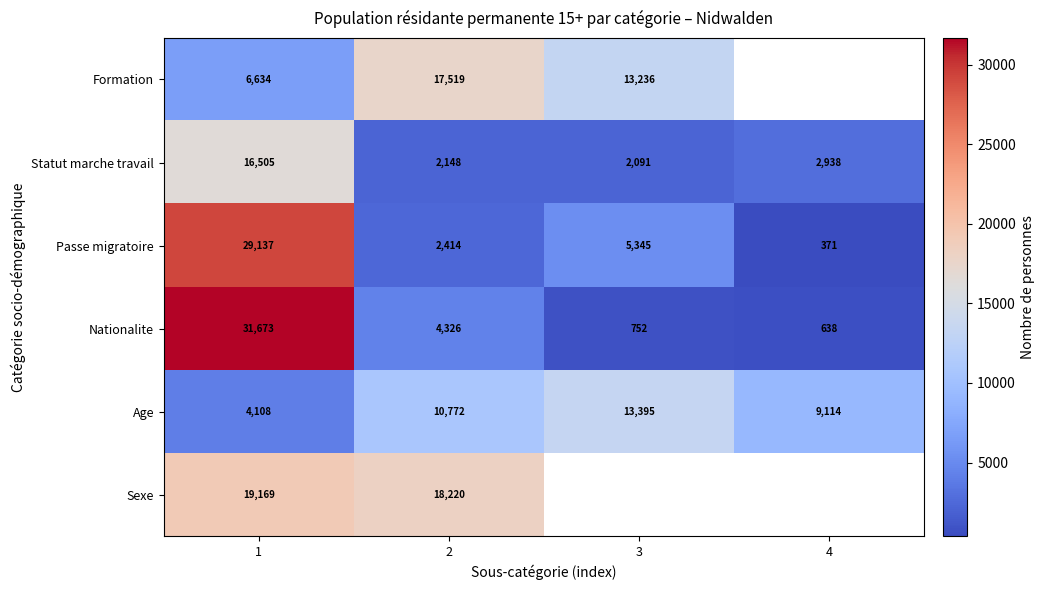

List the labels in order of Nationalite value, largest first.

1, 2, 3, 4